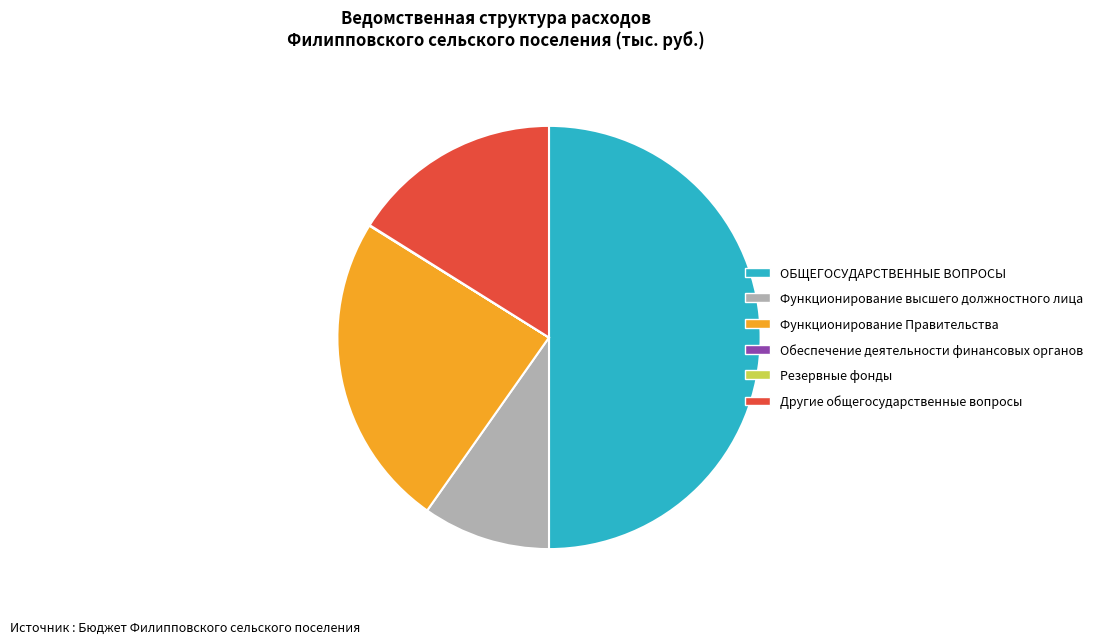

Is it true that Функционирование Правительства is 24% of the pie?

True